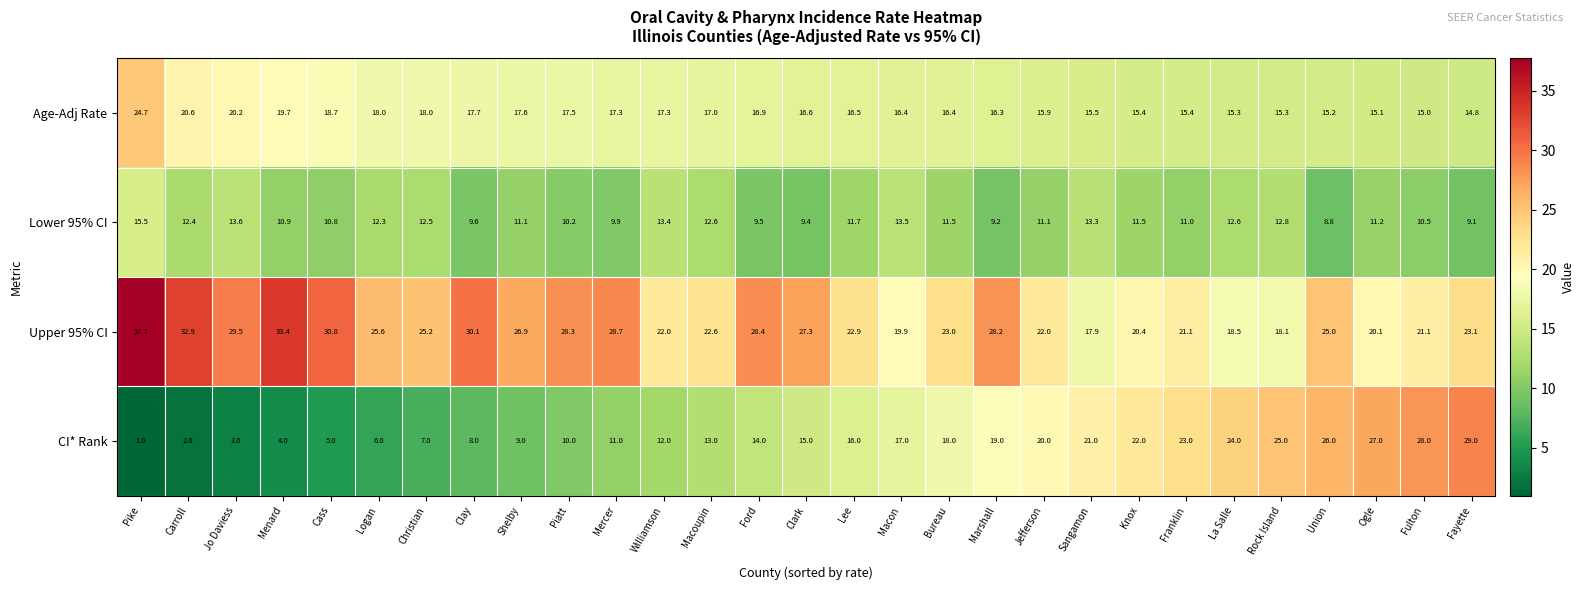

What is the sum of all Upper 95% CI values?

730.7